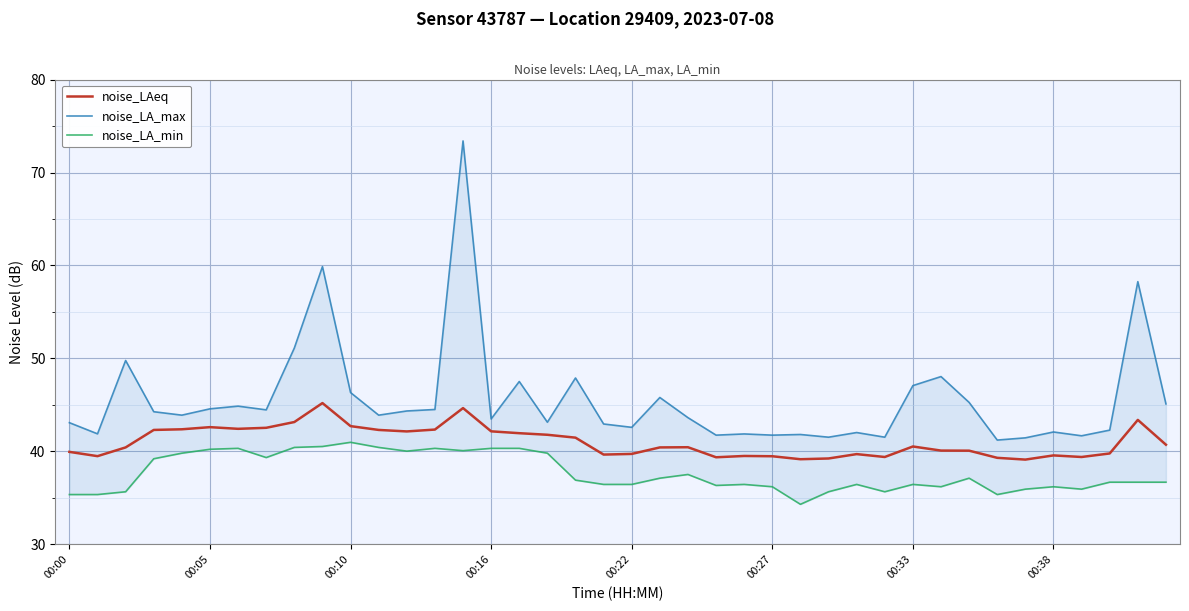

Is it true that noise_LAeq equals 22.8 at 22?

False